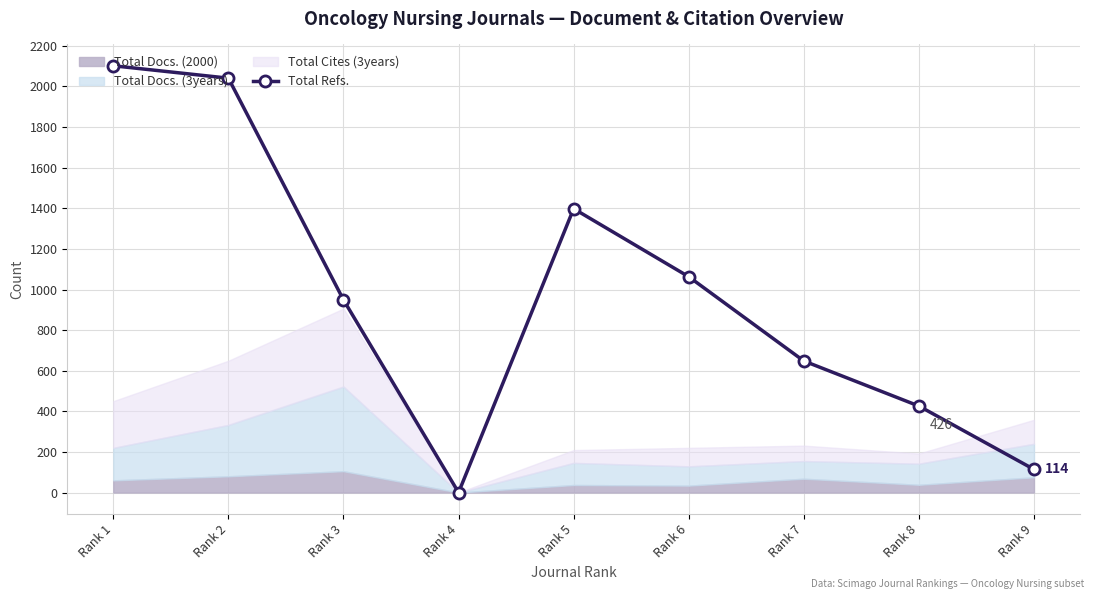

How many values are between 426 and 1398?

5